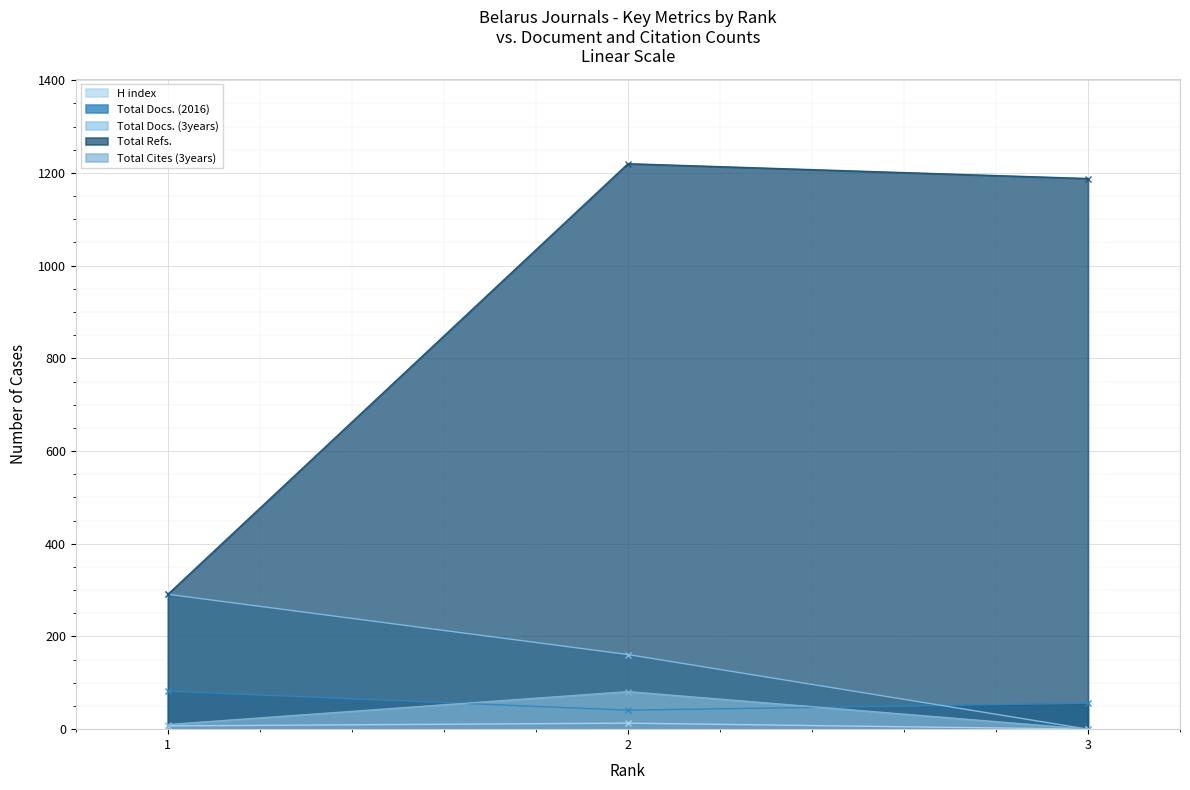

Is it true that Total Refs. equals 728 at 3?

False